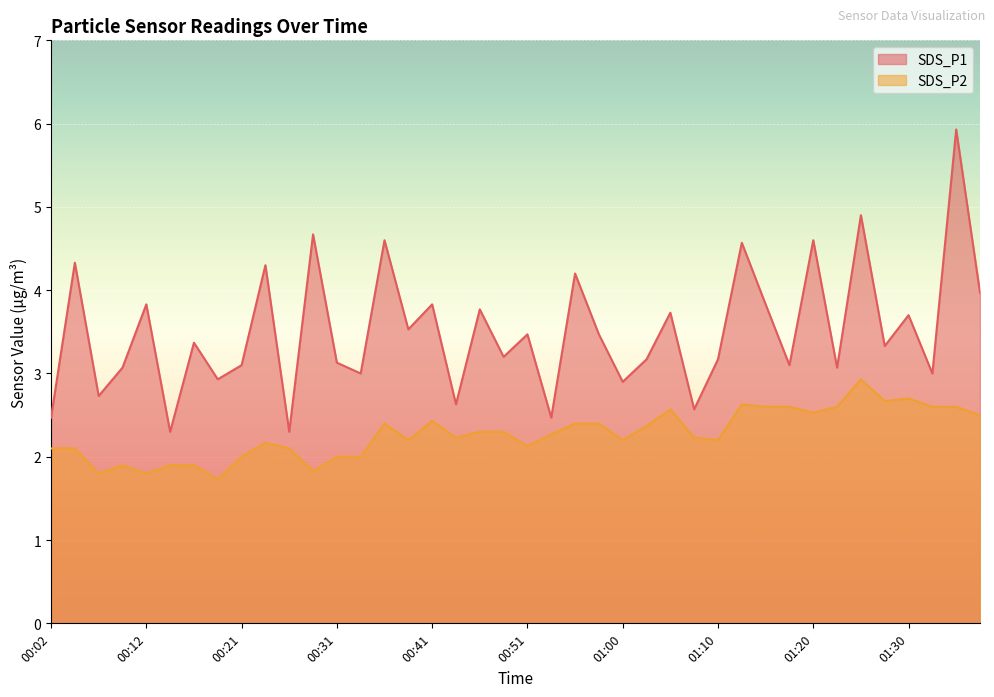

What is the difference between the SDS_P2 values at 01:38 and 00:55?

0.1